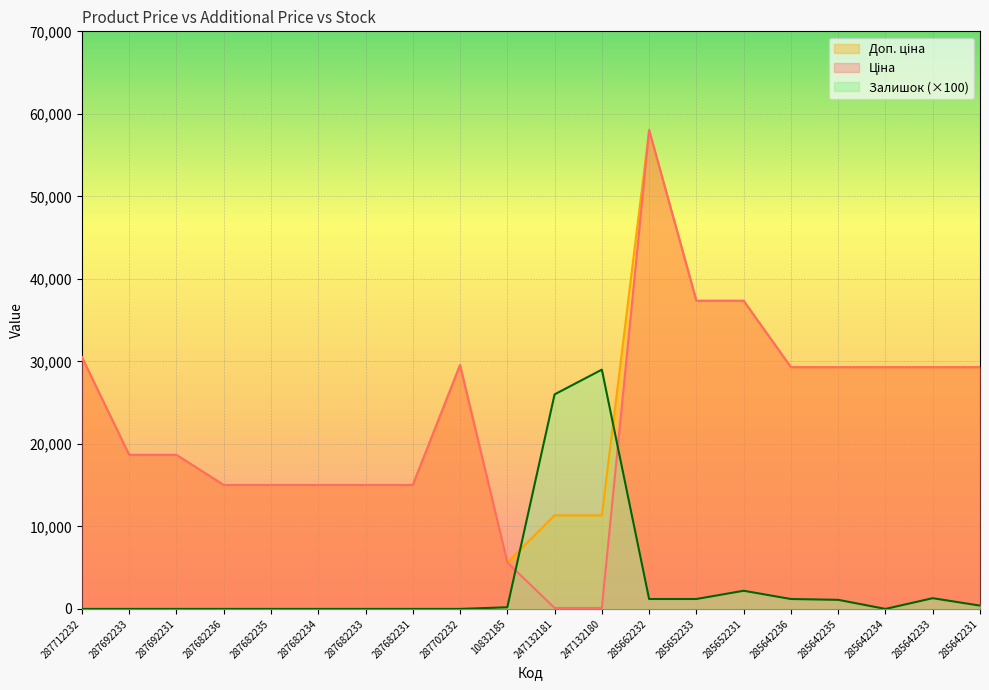

Count the number of data series in this chart.

3